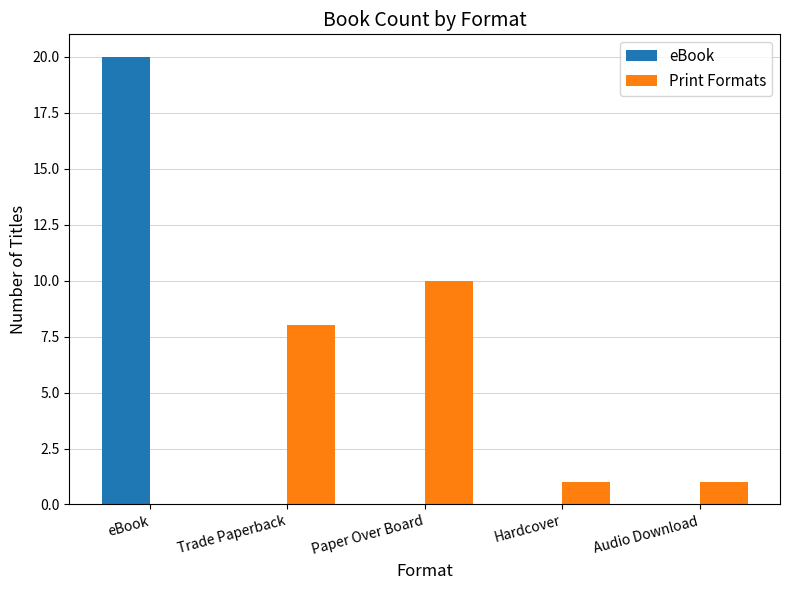

Does the chart contain stacked bars?

No